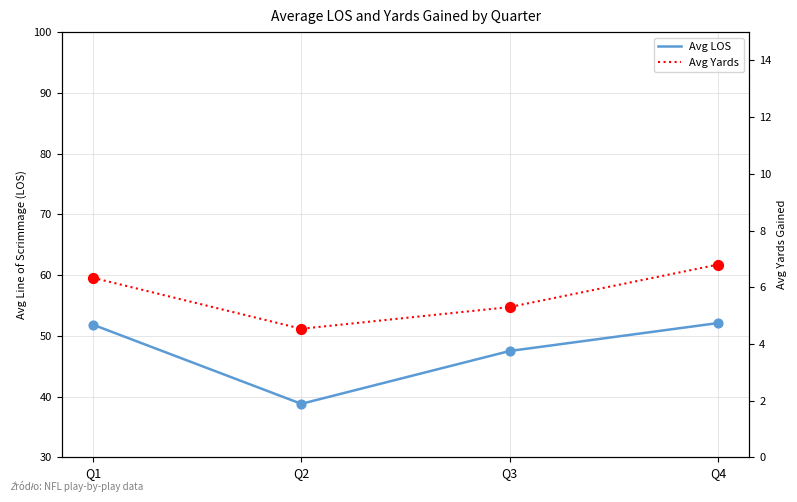

What are all the series names shown in the legend?

Avg LOS, Avg Yards